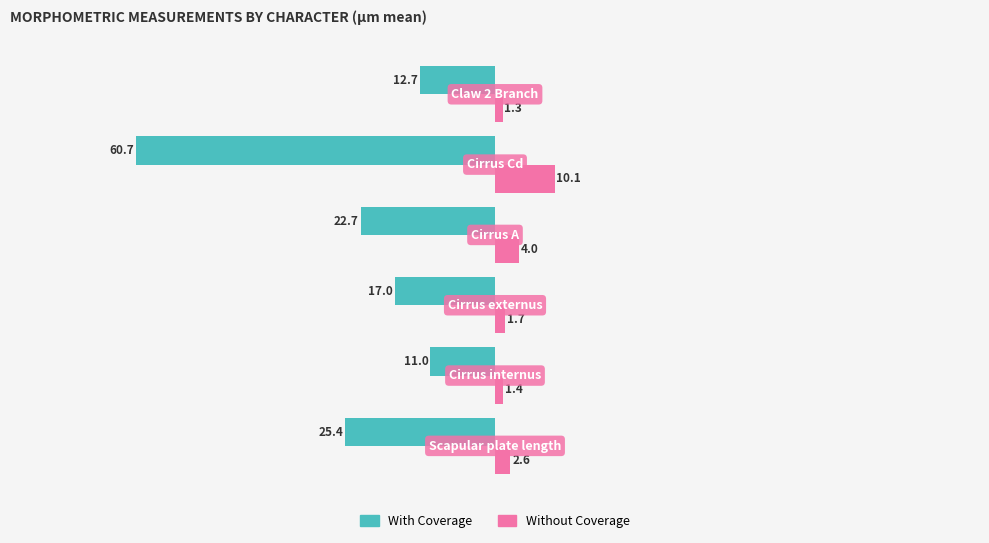

Rank the series by their average value, from highest to lowest.

Without Coverage, With Coverage